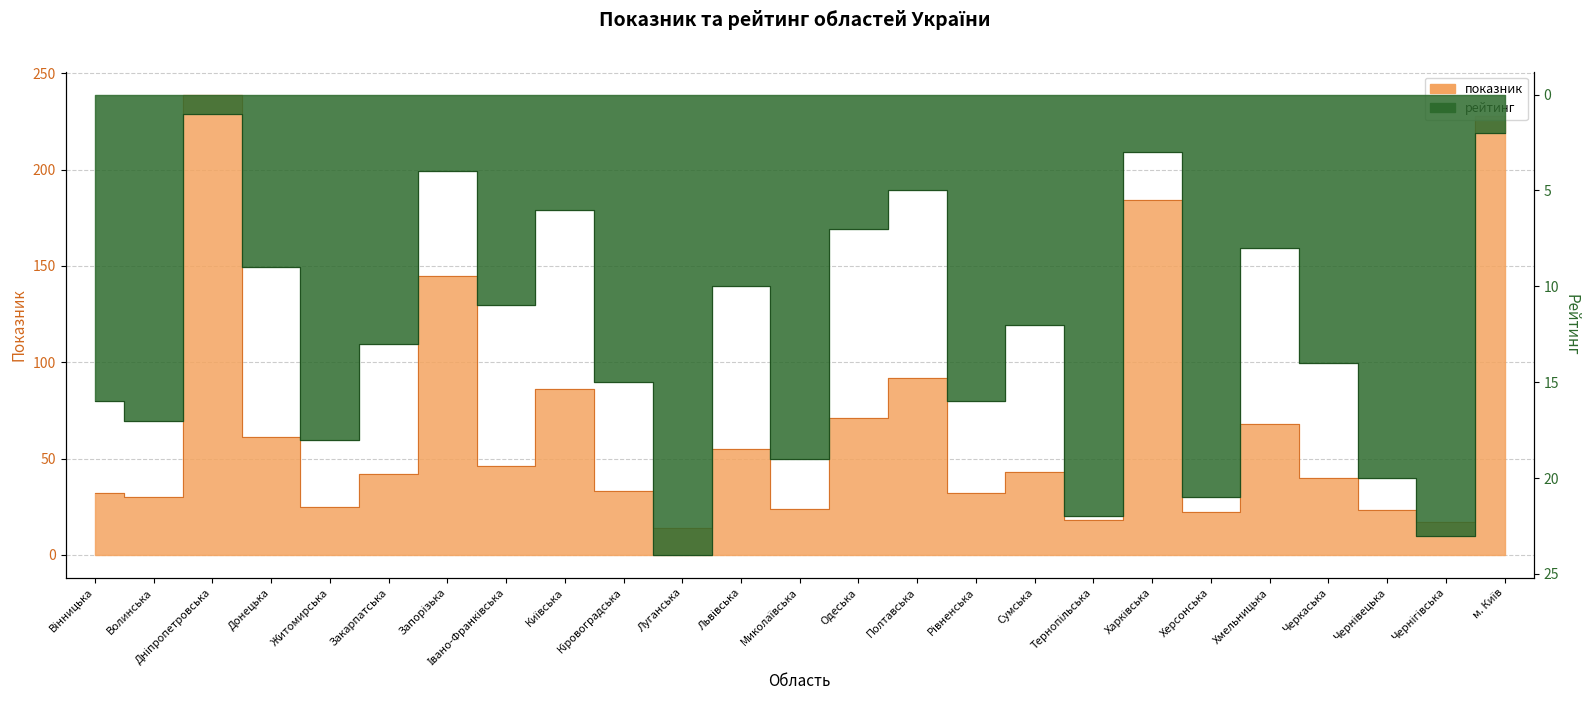

What is the average value of the показник series?

67